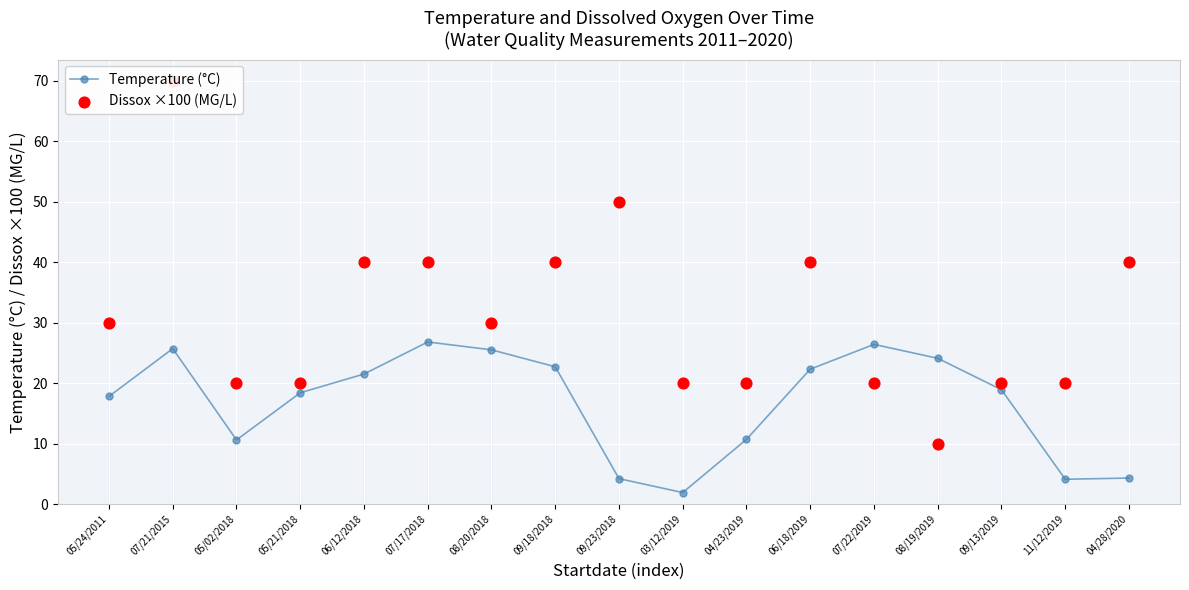

At which category is the sum across all series the highest?

07/21/2015